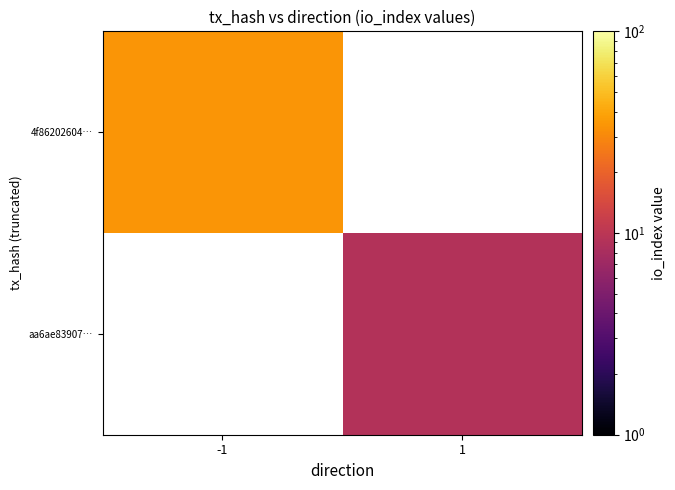

The value of aa6ae83907… at 1 is 13.5. True or false?

False